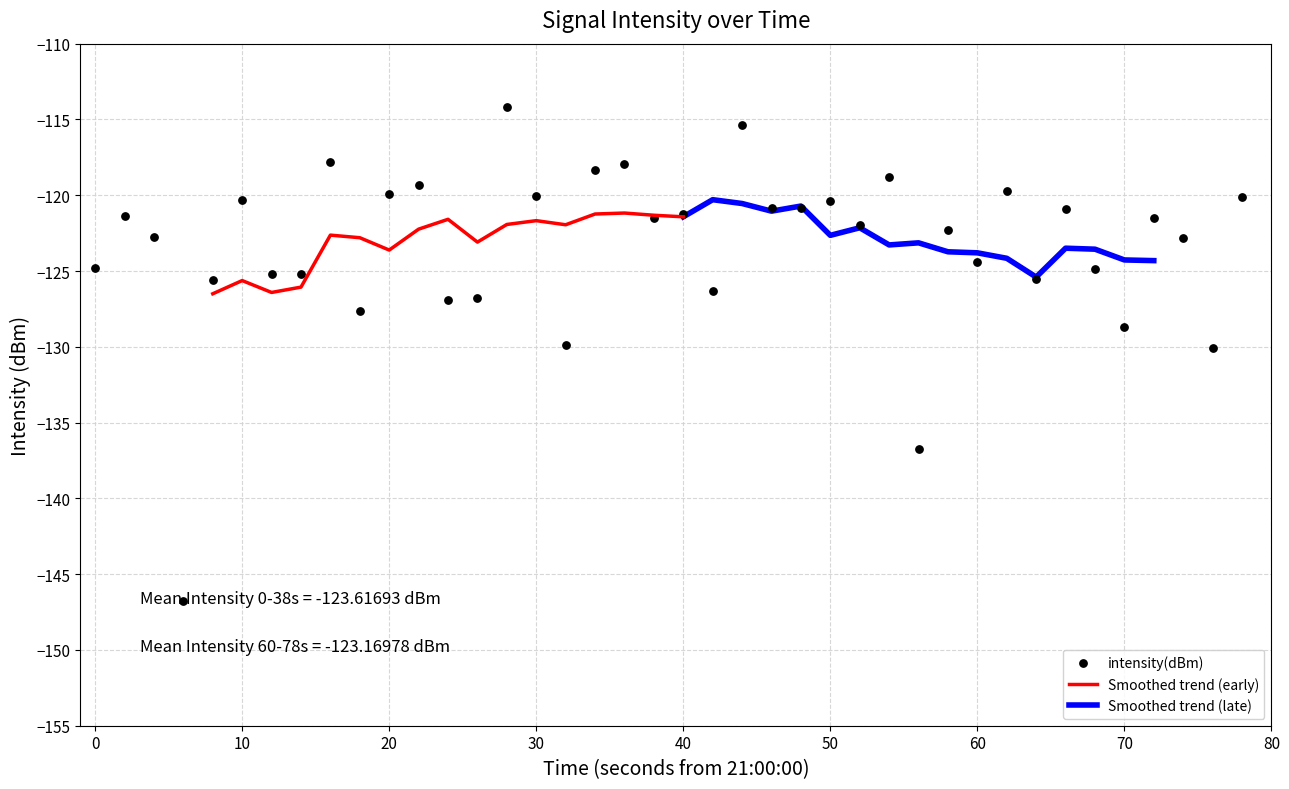

True or false: Smoothed trend (early) has a value of -47.7 at 20.

False